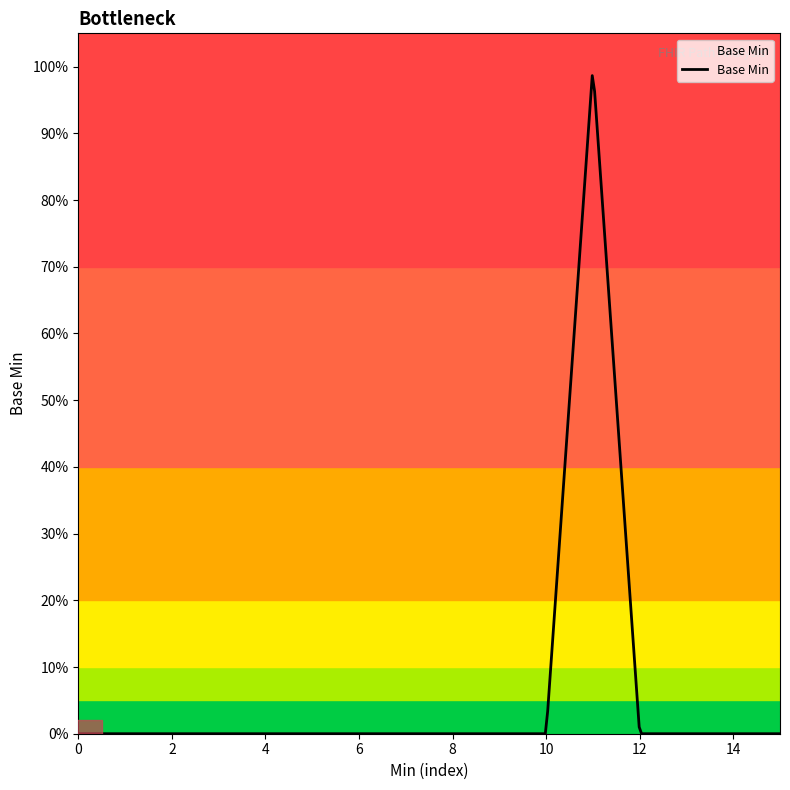

Reading left to right, list all the values displayed in this chart.

0	0	0	0	0	0	0	0	0	0	0	1	0	0	0	0